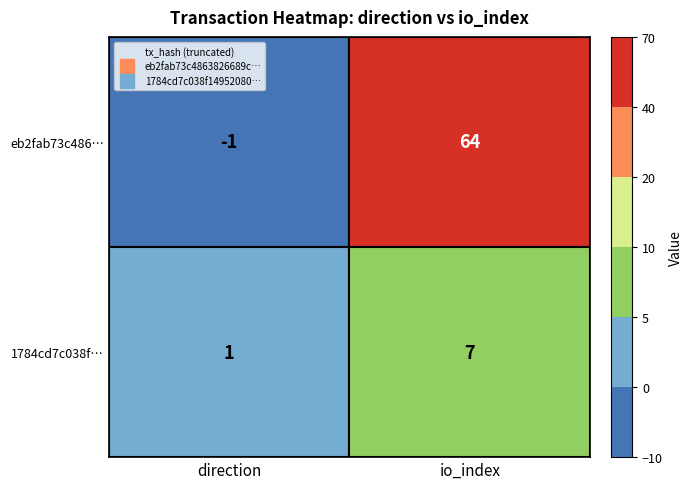

Reading left to right, list all the values displayed in this chart.

eb2fab73c4863826689cc58816ee280b196ddfe: 0=-1	1=64
1784cd7c038f149520802903af2ac01f8bf4c6f: 0=1	1=7